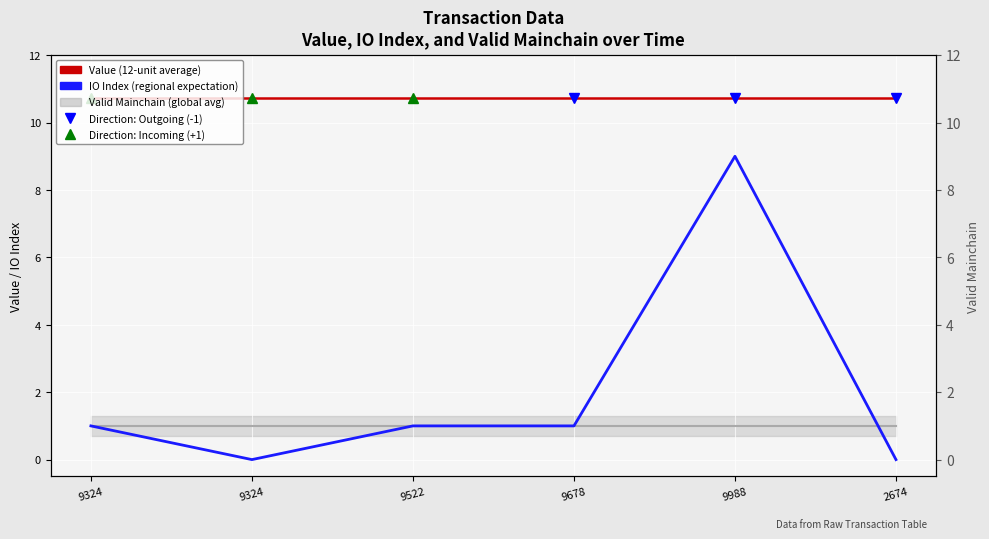

What is the approximate value of Valid Mainchain (global avg) at 9324?

1.0